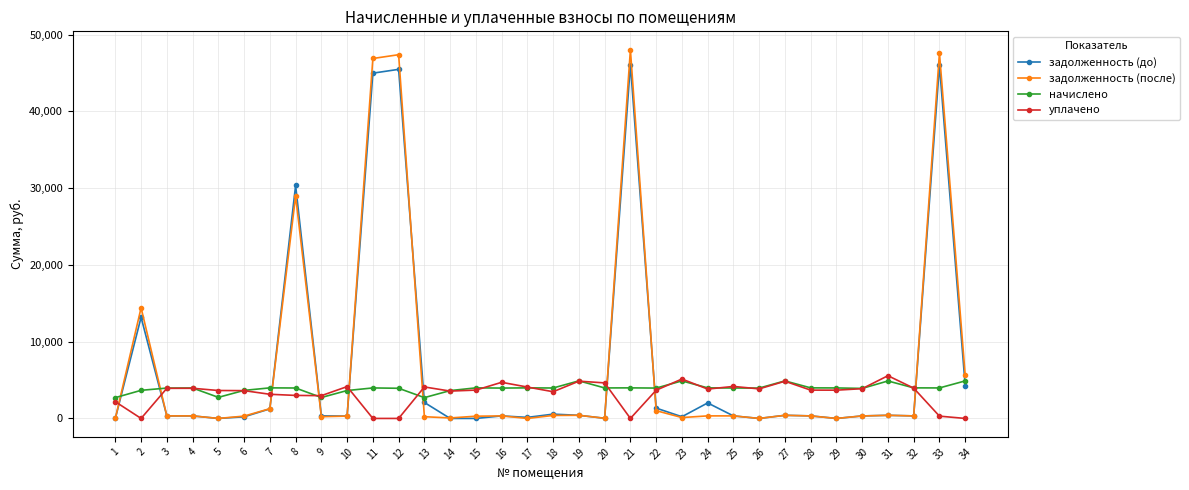

At which category does уплачено reach its first local valley?

2